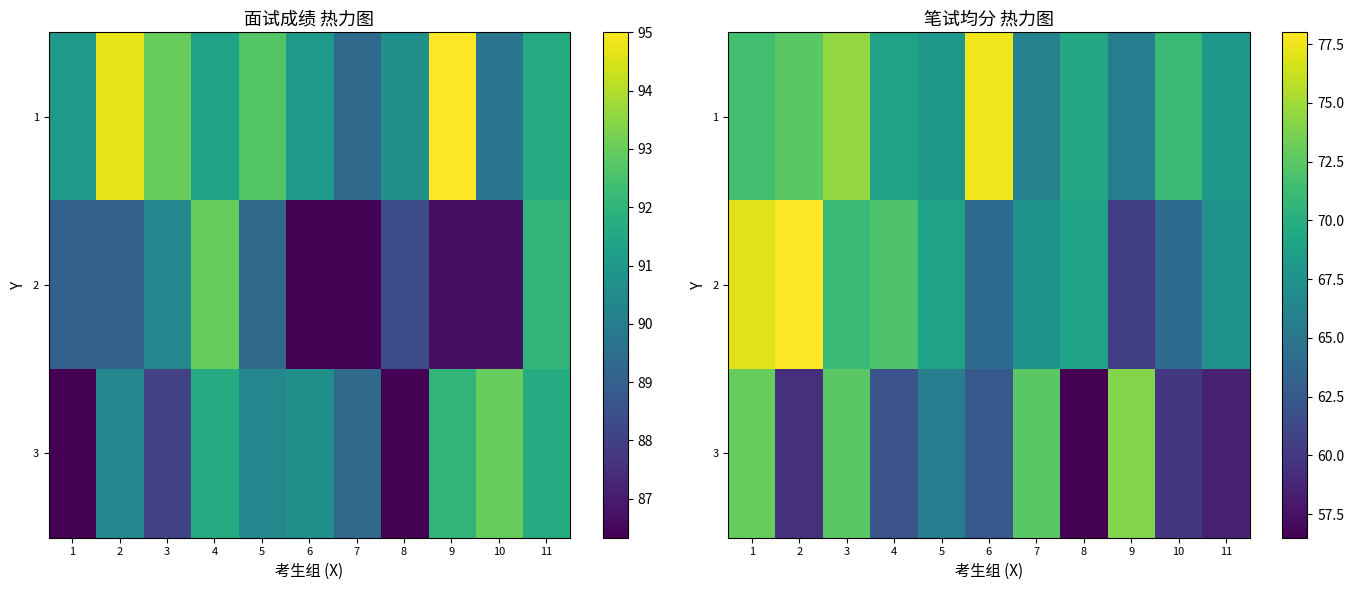

Where does the 2 series first go above 69?

1